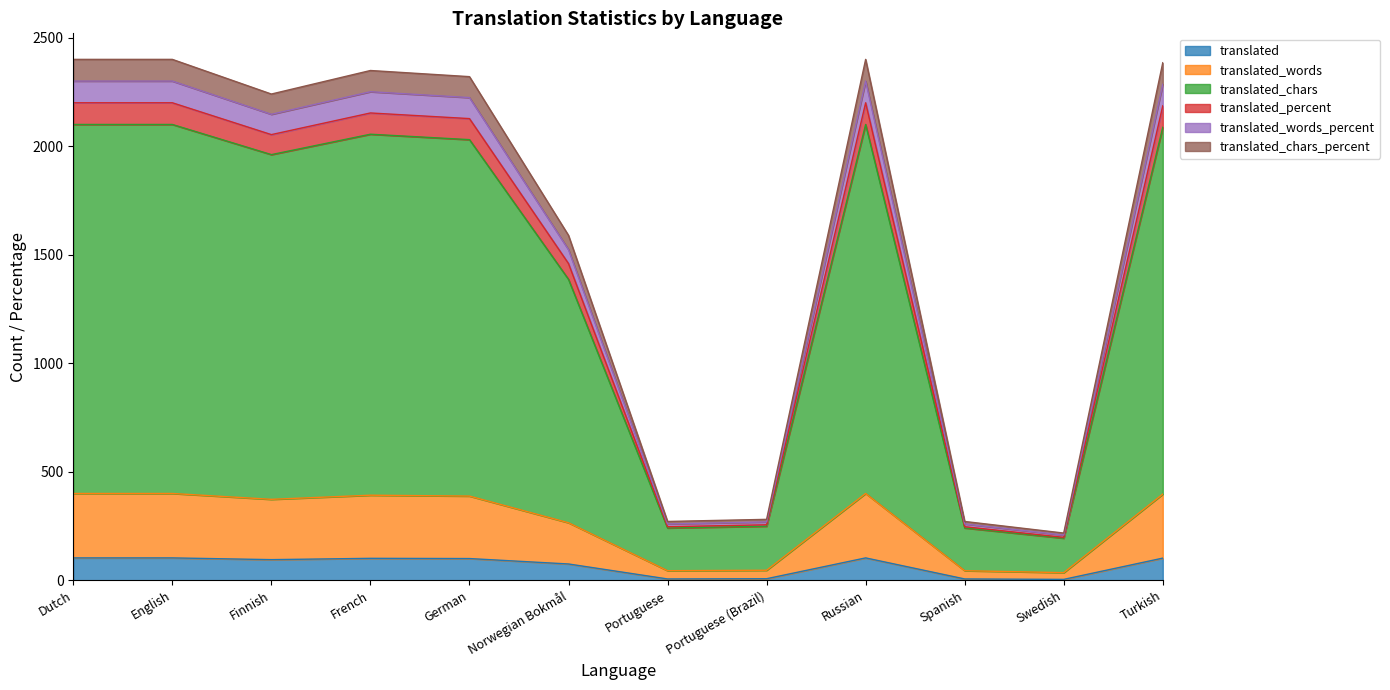

Which category has the lowest value in the translated series?

Swedish